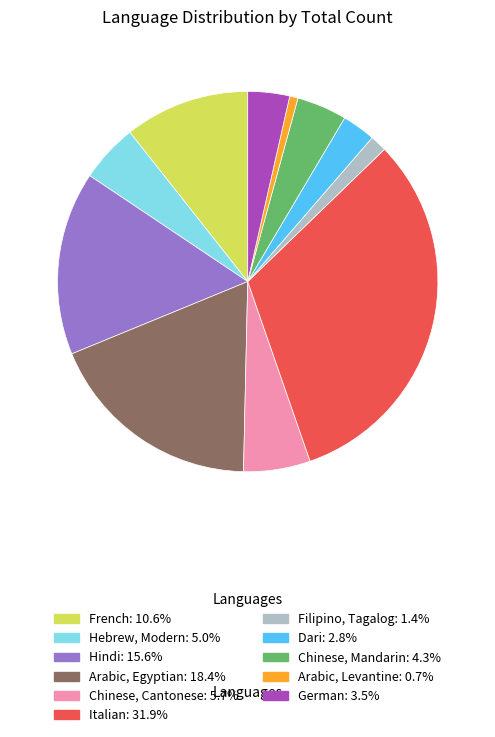

How many slices are in this pie chart?

11